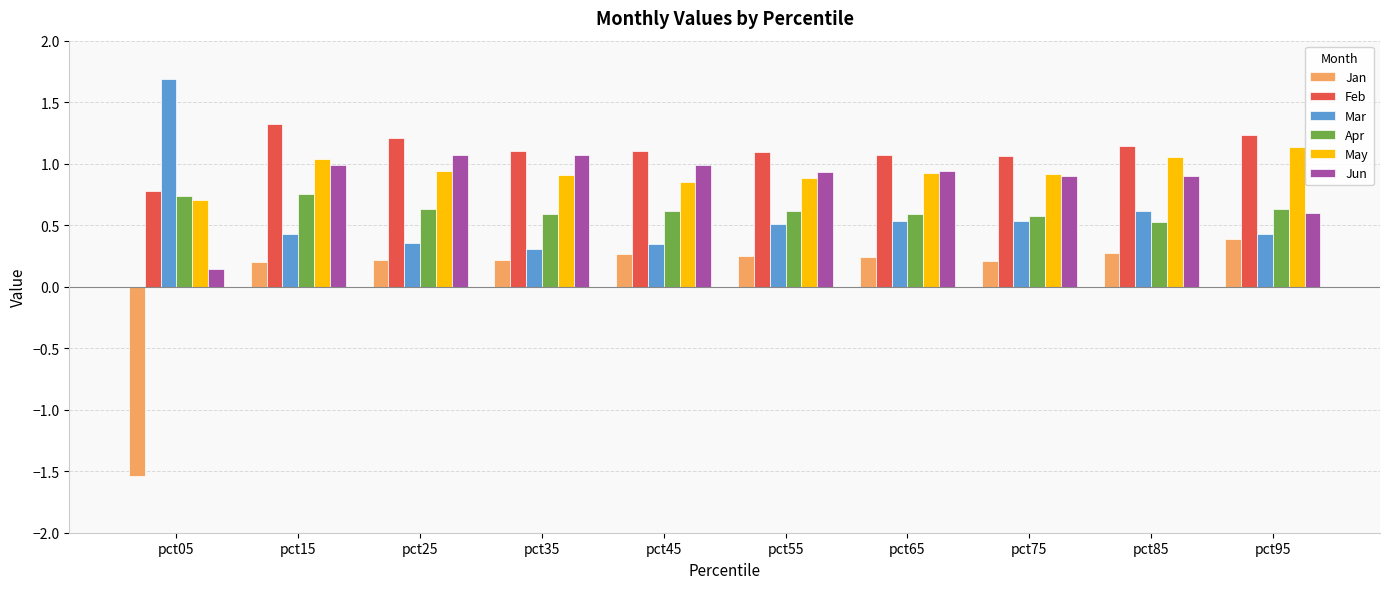

At which category is the sum across all series the highest?

pct15